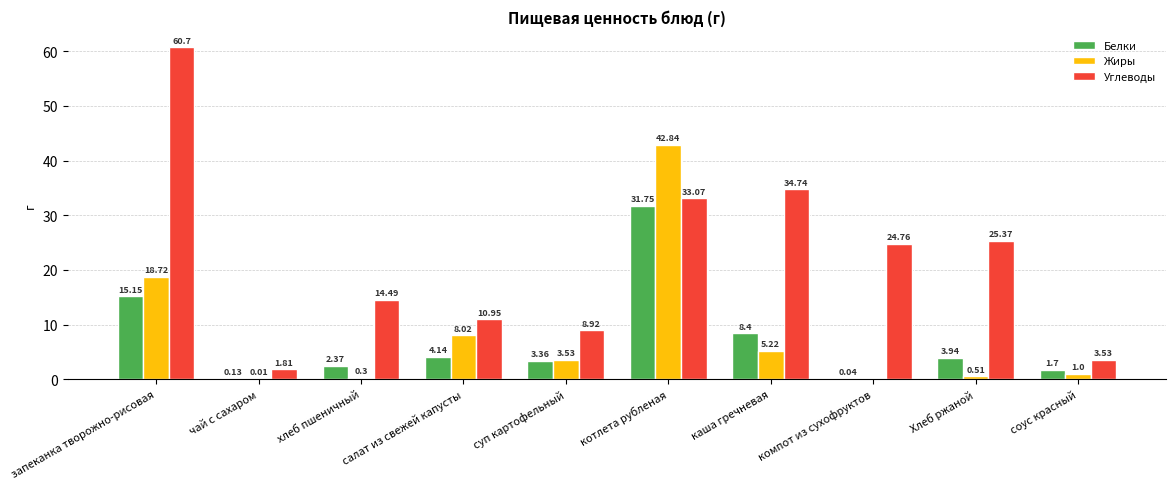

What are all the series names shown in the legend?

Белки, Жиры, Углеводы